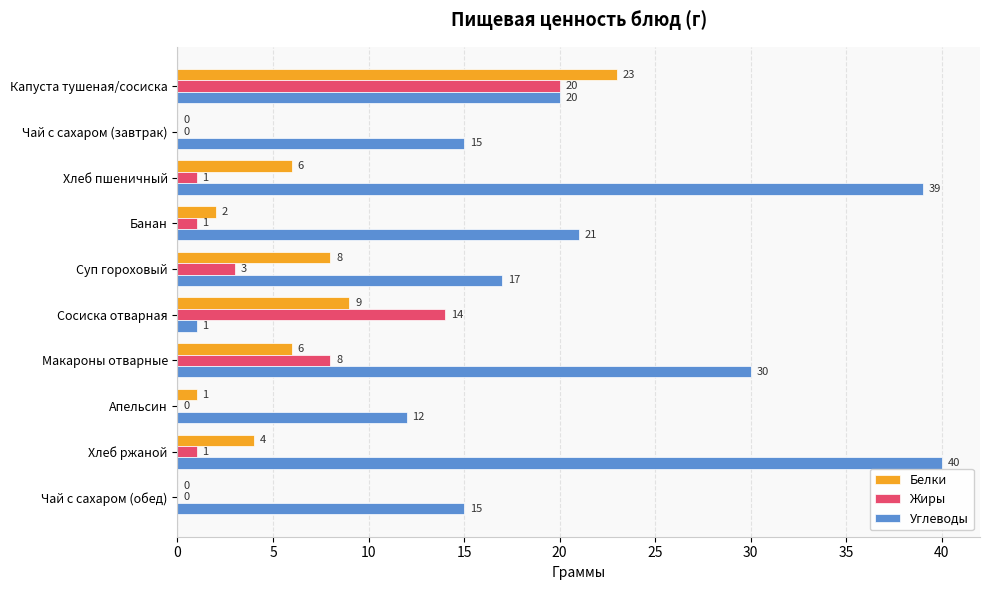

What is the sum of the Жиры values at Апельсин and Сосиска отварная?

14